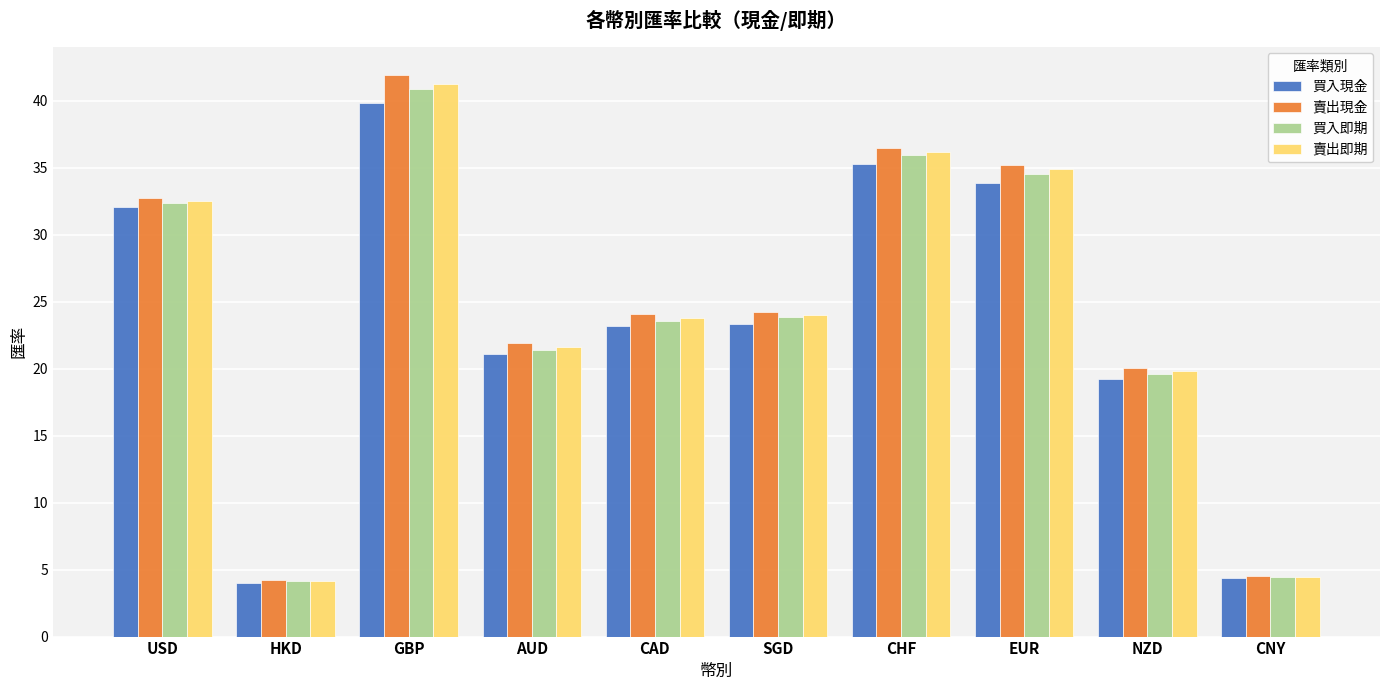

What is the difference between the maximum and minimum values in the 賣出現金 series?

37.7